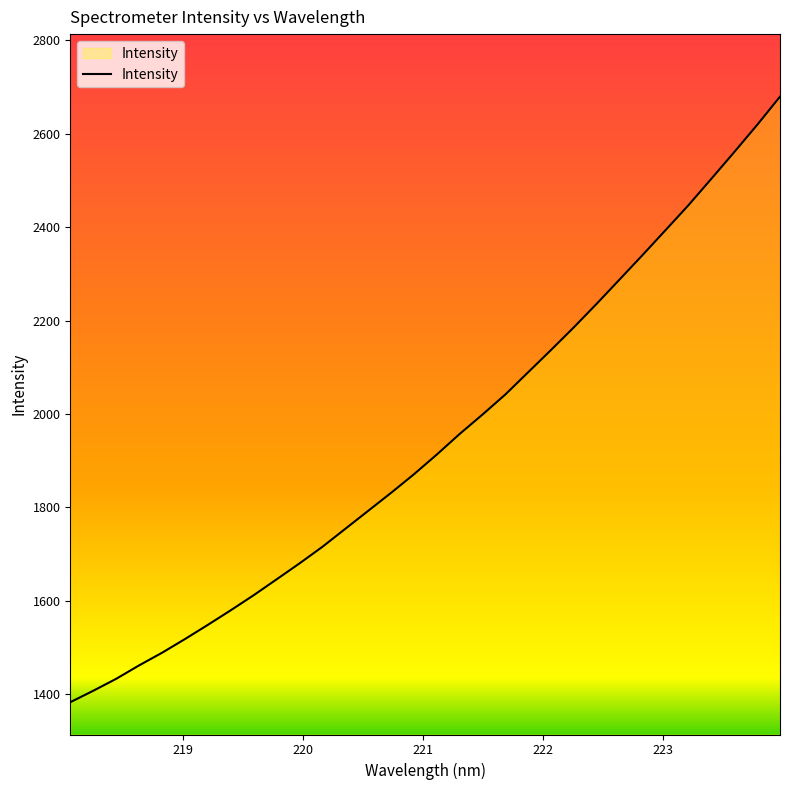

What is the smallest value displayed?

1382.6